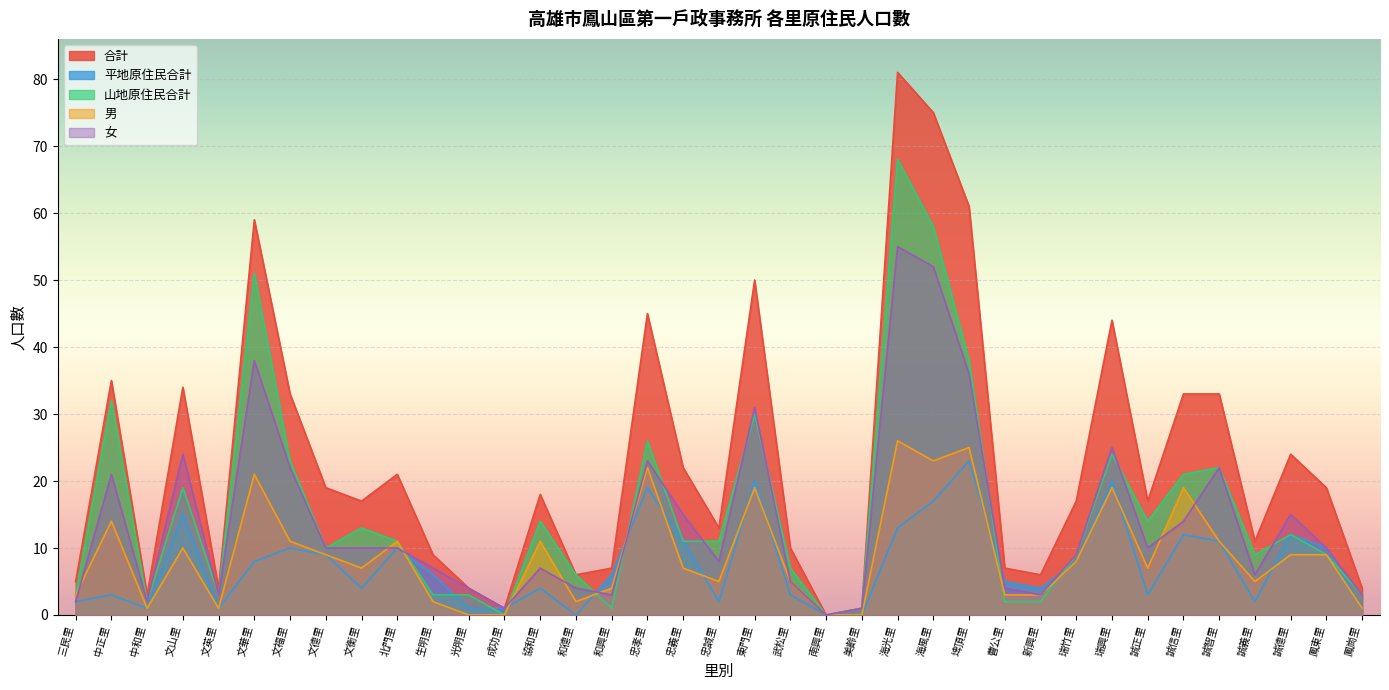

What position from the right is 中正里?

36